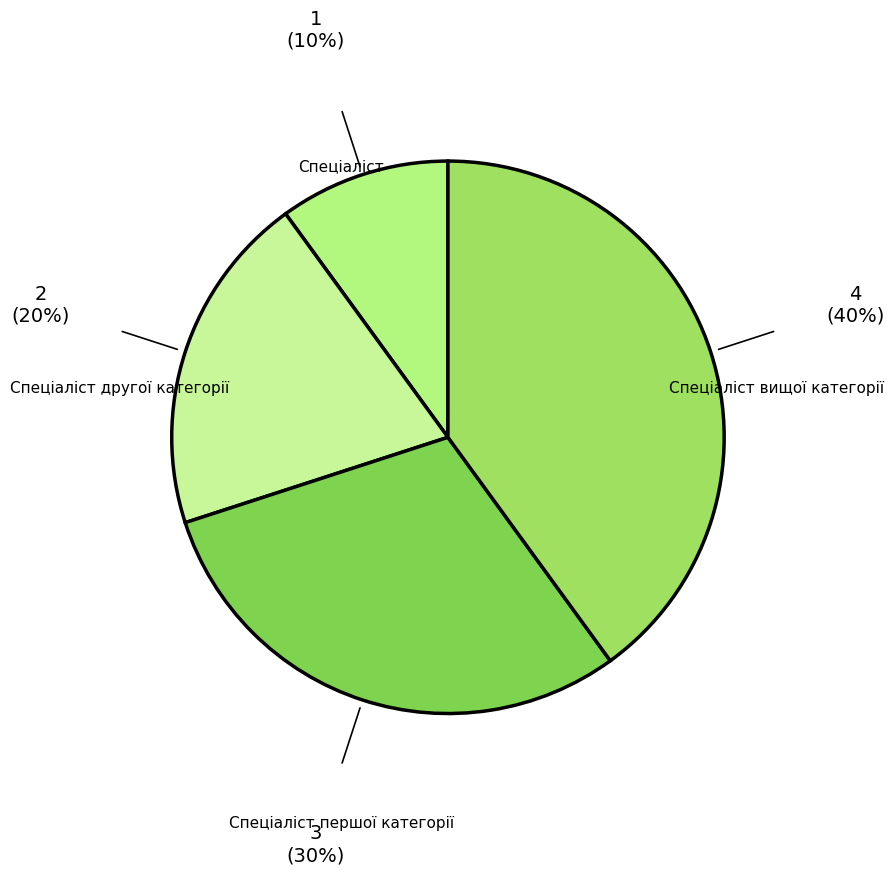

Is the sum of Спеціаліст першої категорії and Спеціаліст вищої категорії greater than half?

Yes